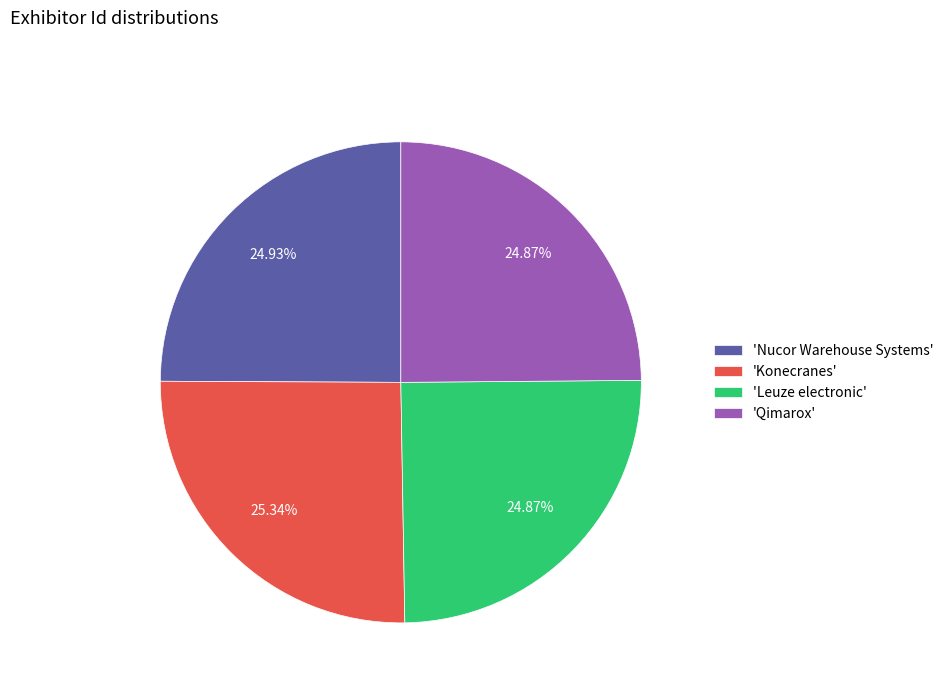

Is there a majority slice in this chart?

No